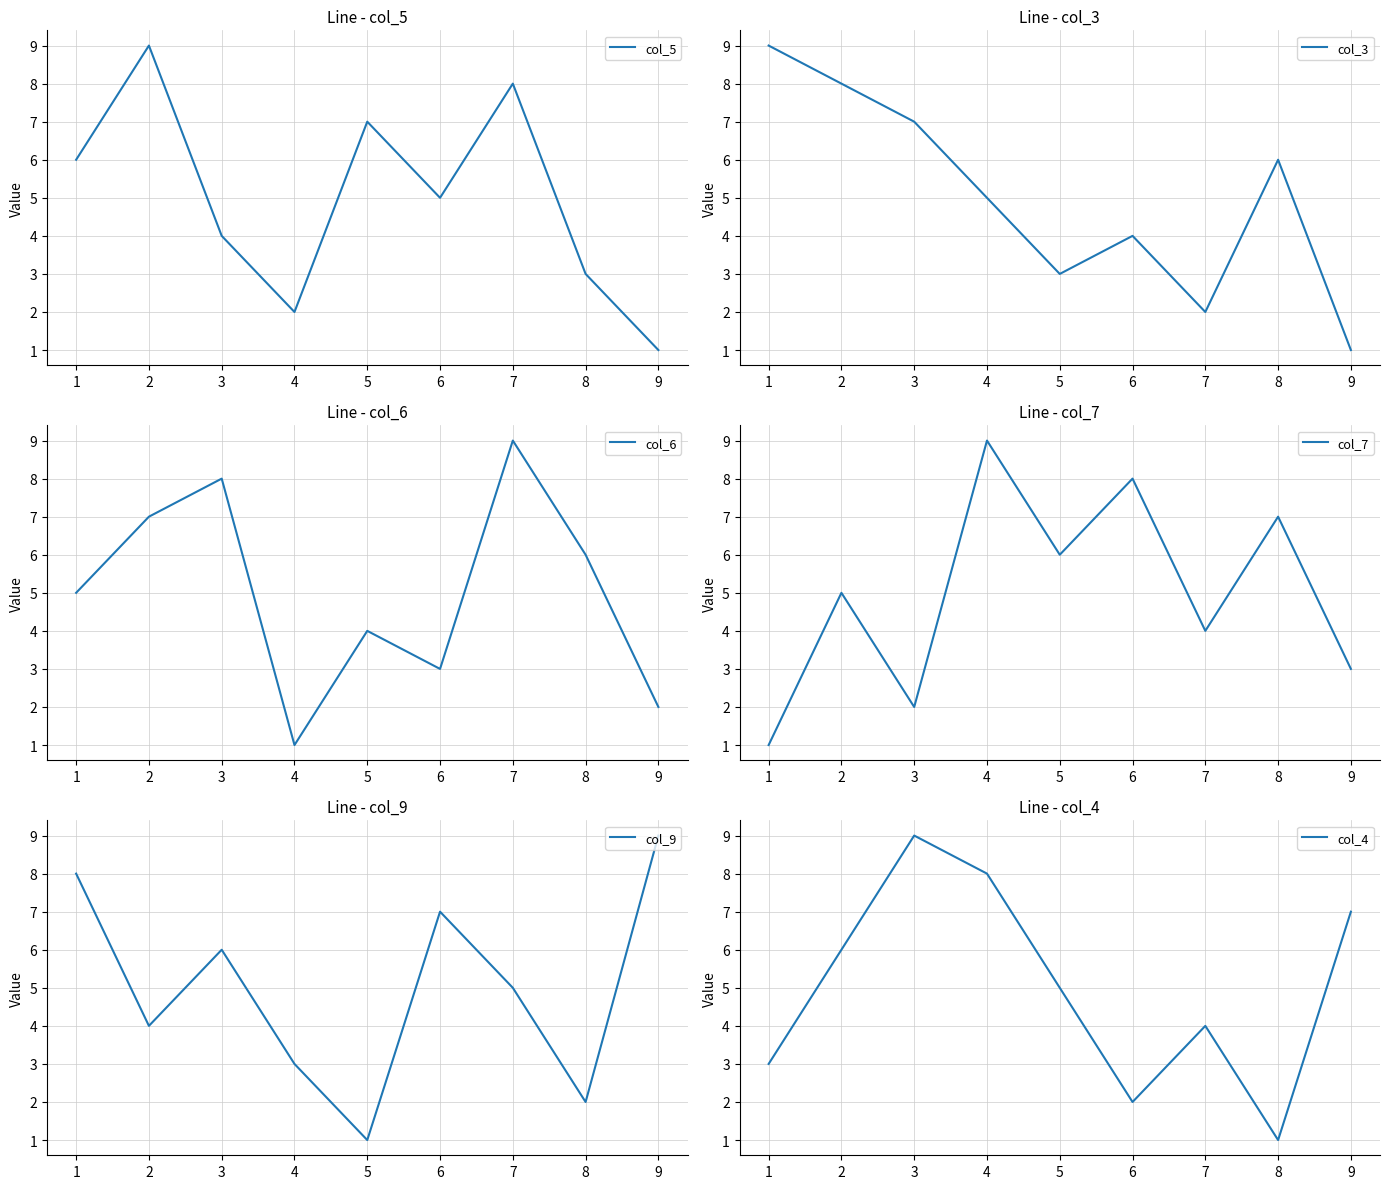

Which series has the largest total across all categories?

col_5